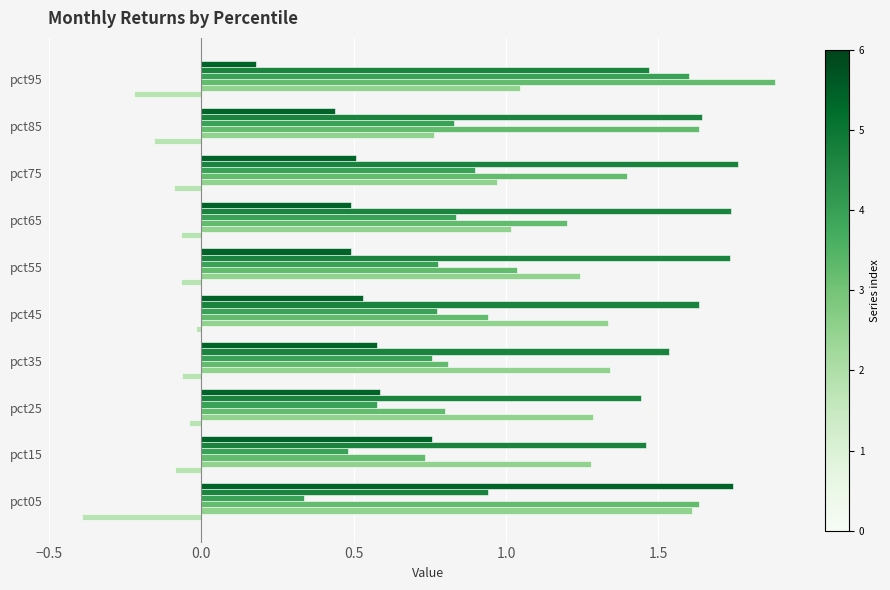

What is the spread (max minus min) of values at pct05?

2.1